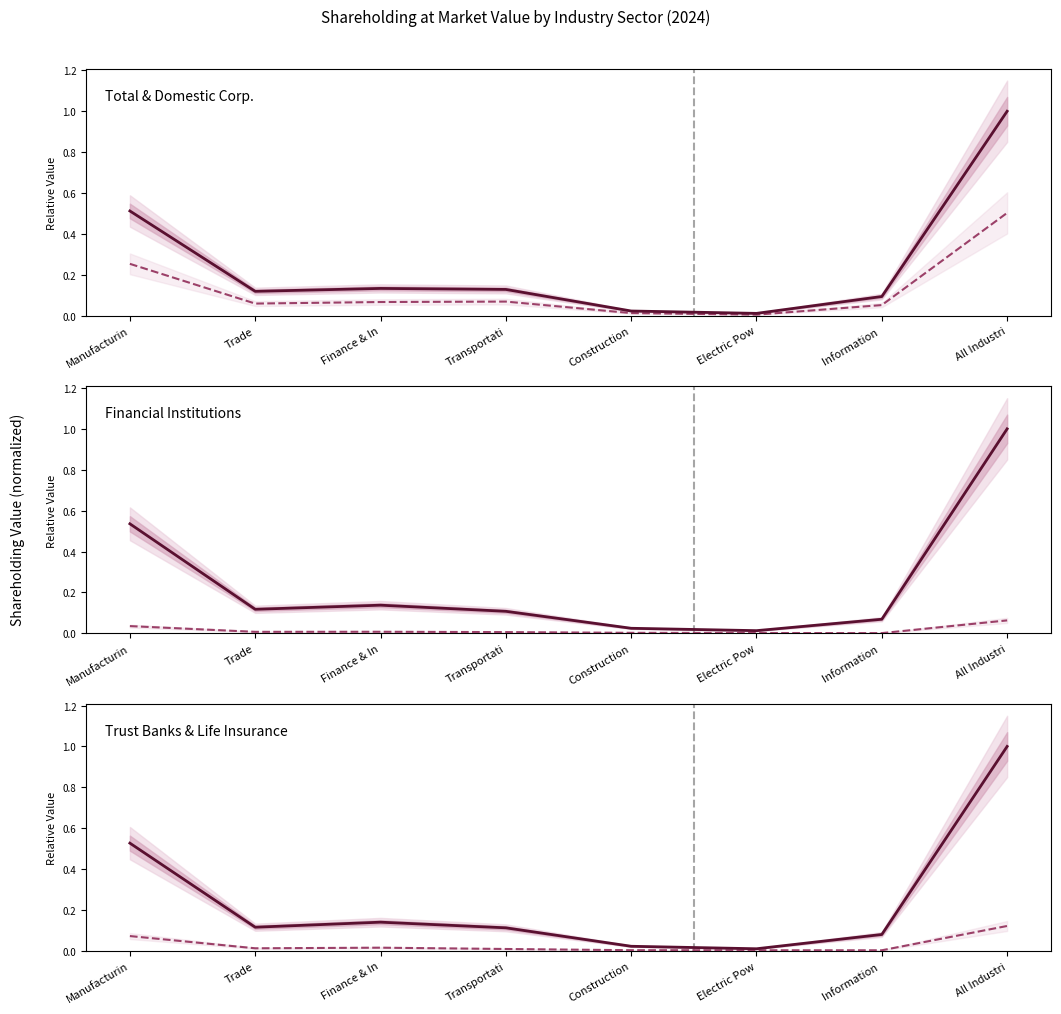

At which category does Total reach its first local valley?

Trade